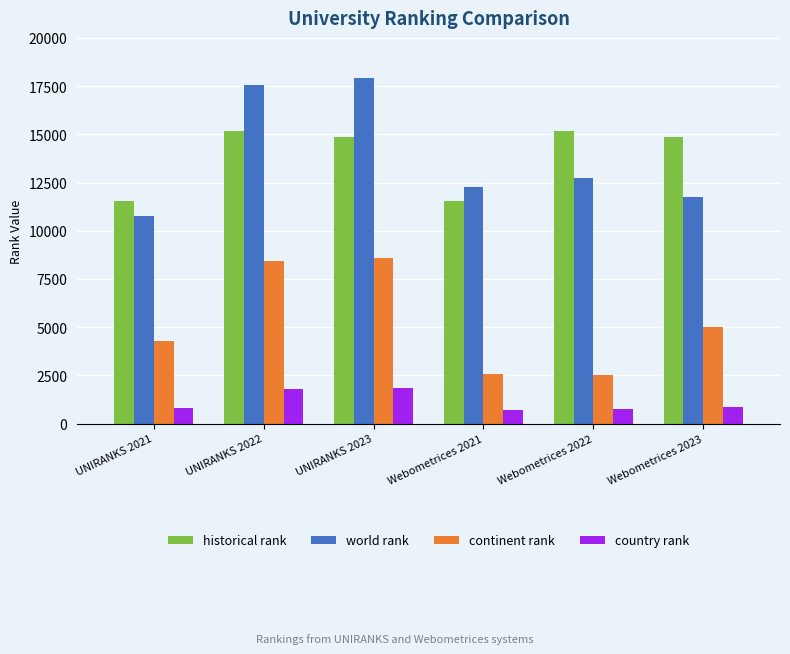

What is the spread (max minus min) of values at Webometrices 2023?

13970.0